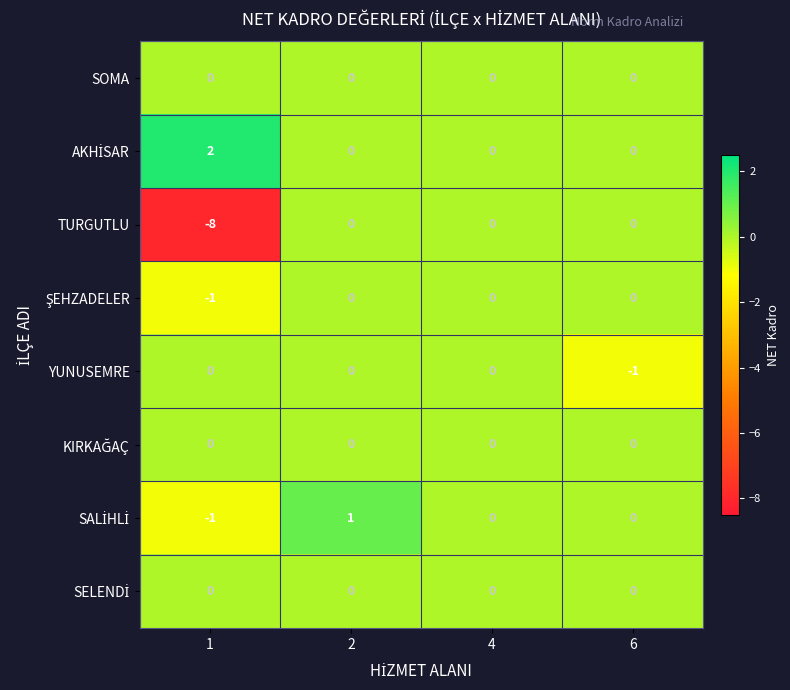

What is the total value across all series at 1?

-8